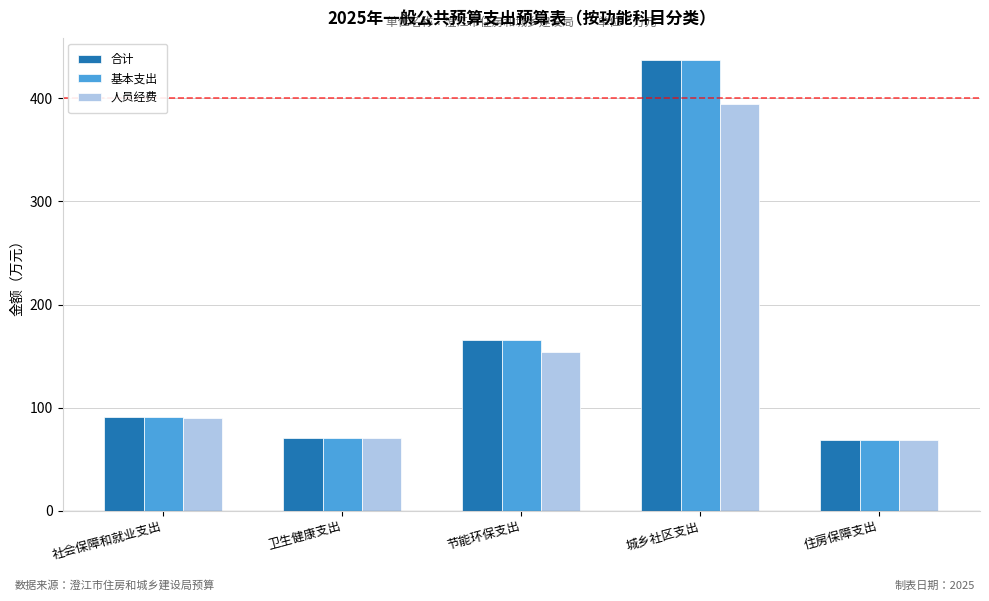

How many bars are there in total?

15